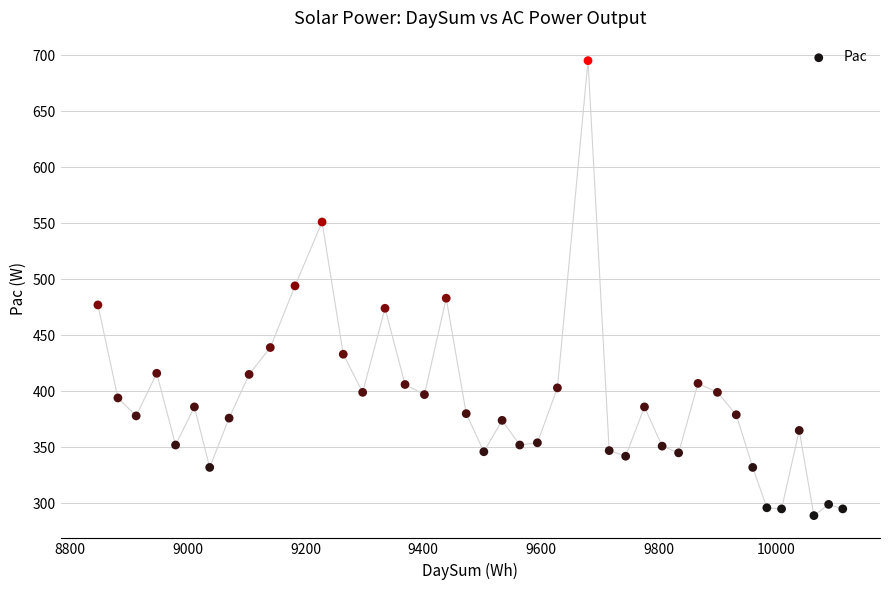

What is the range of X values (max minus min)?

1266